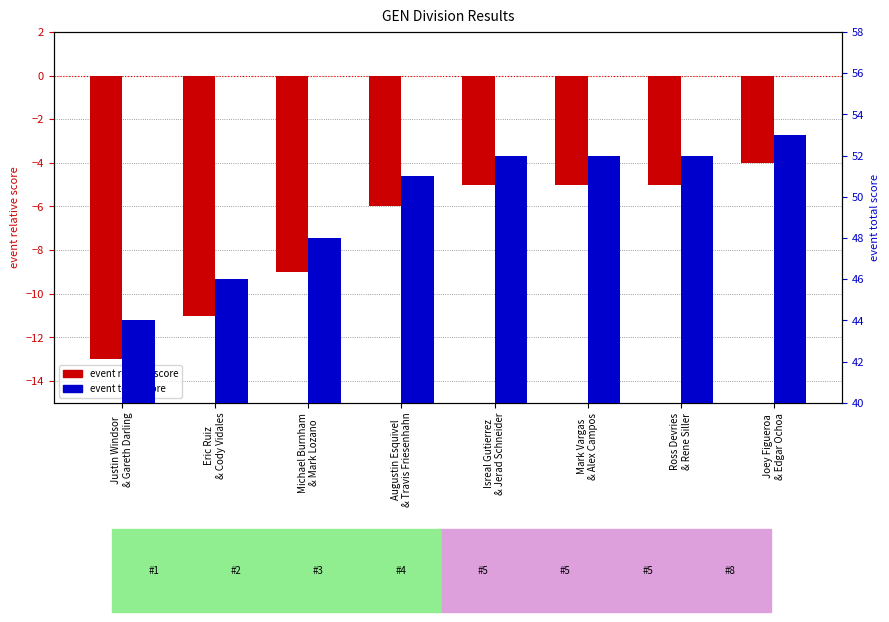

Where is event relative score nearest to the value -8?

Michael Burnham
& Mark Lozano